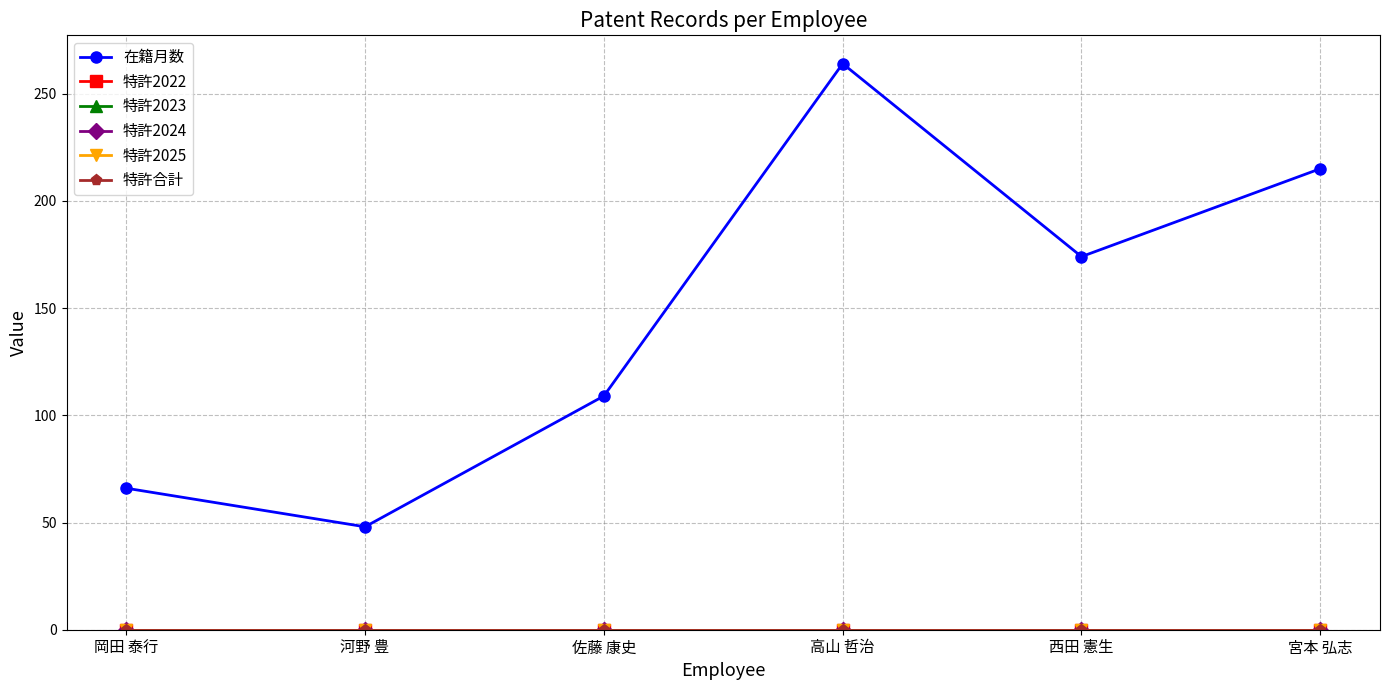

Rank the series at 岡田 泰行 from highest to lowest value.

在籍月数, 特許2022, 特許2023, 特許2024, 特許2025, 特許合計